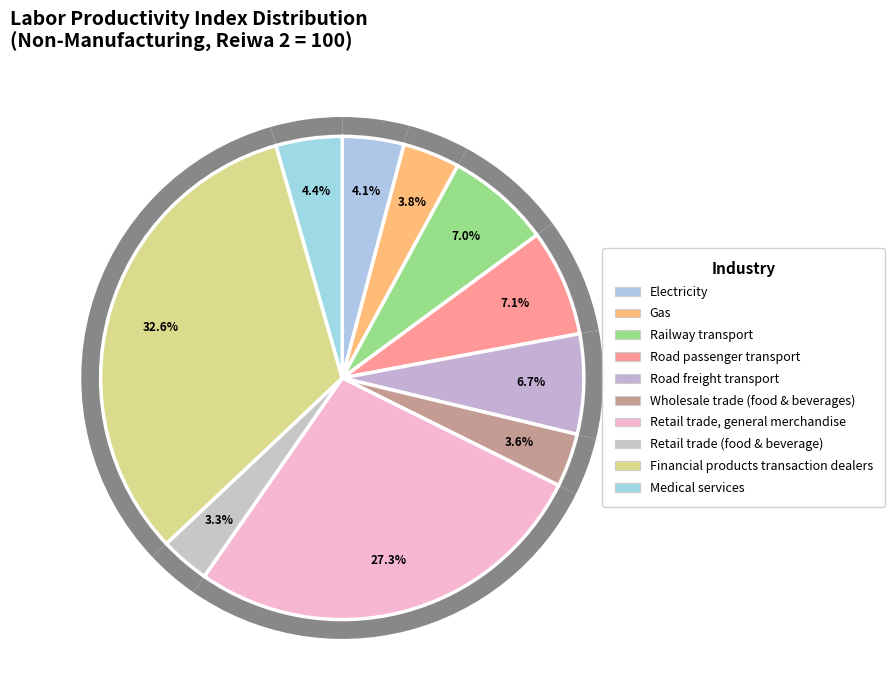

Is Gas the majority of the pie?

No